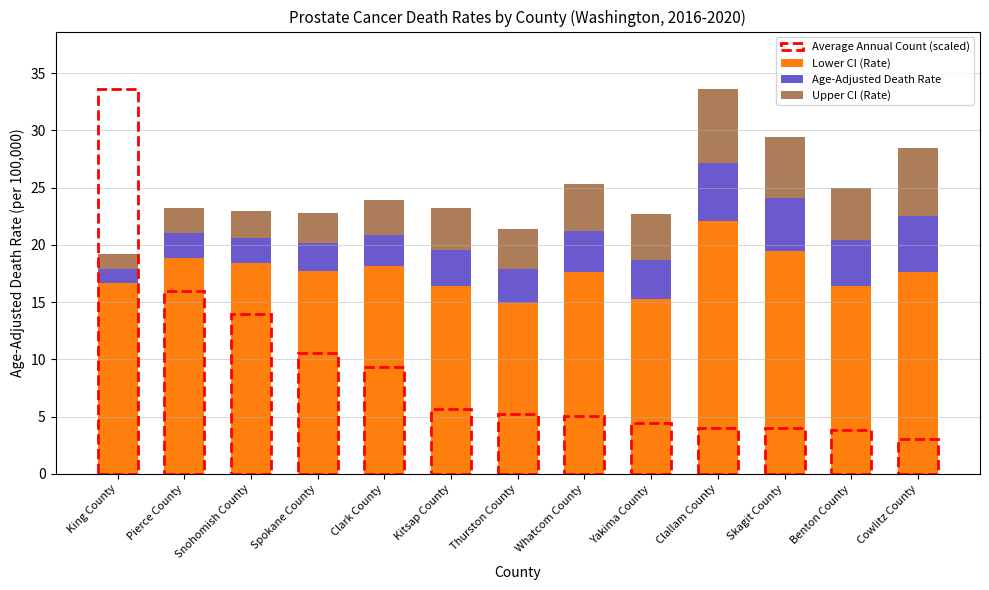

At which category is the sum across all series the highest?

Clallam County